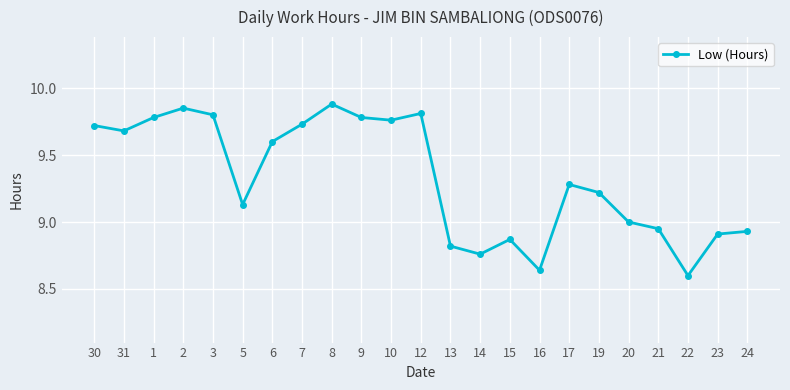

What position from the right is 19?

6